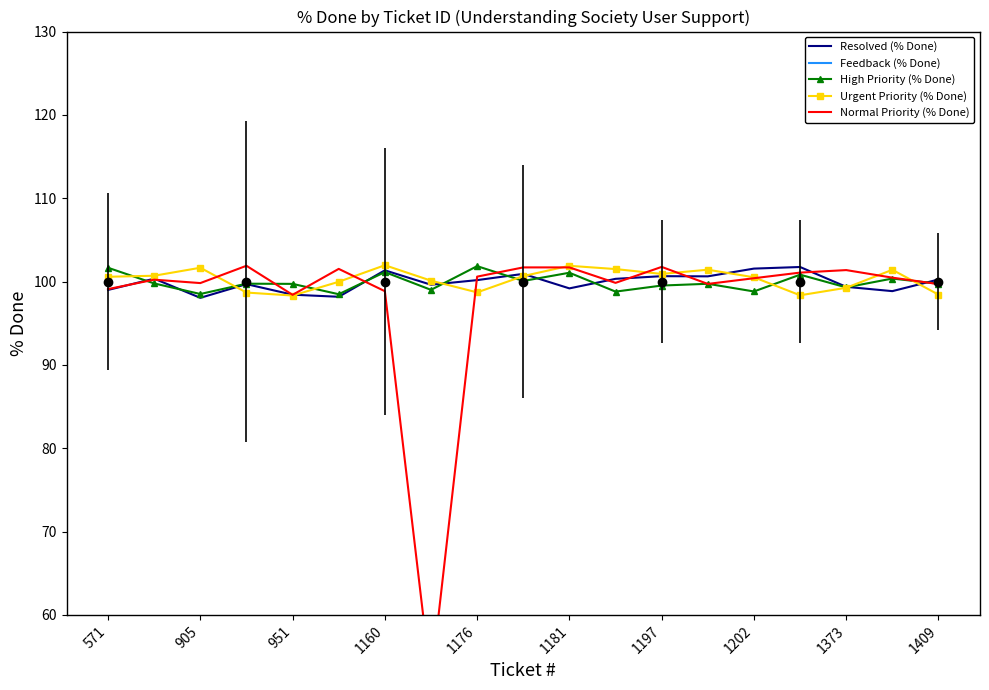

True or false: High Priority (% Done) has a value of 98.4 at 1160.

True